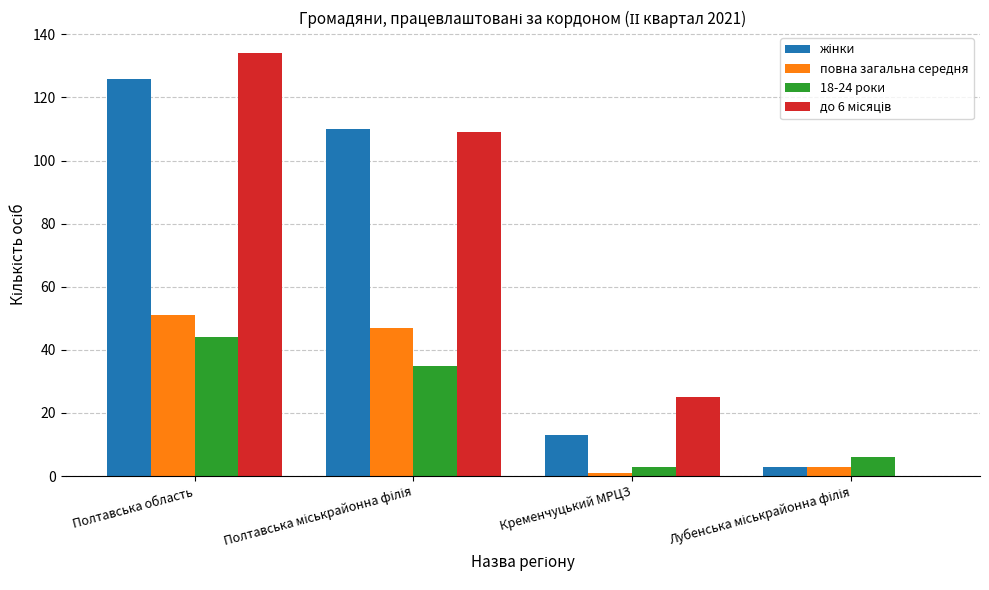

At which category is the sum across all series the highest?

Полтавська область